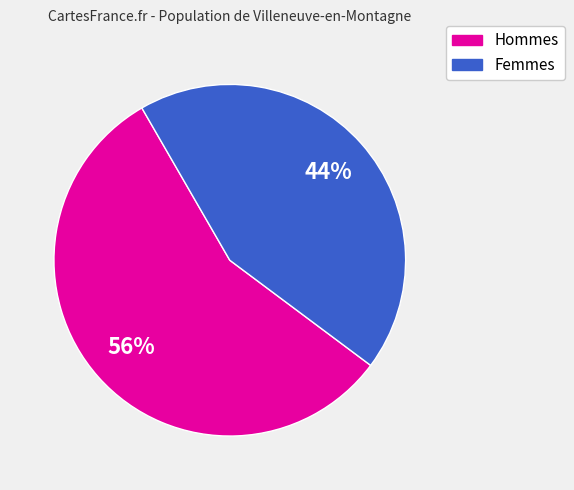

Is there any slice that represents more than half of the pie?

Yes